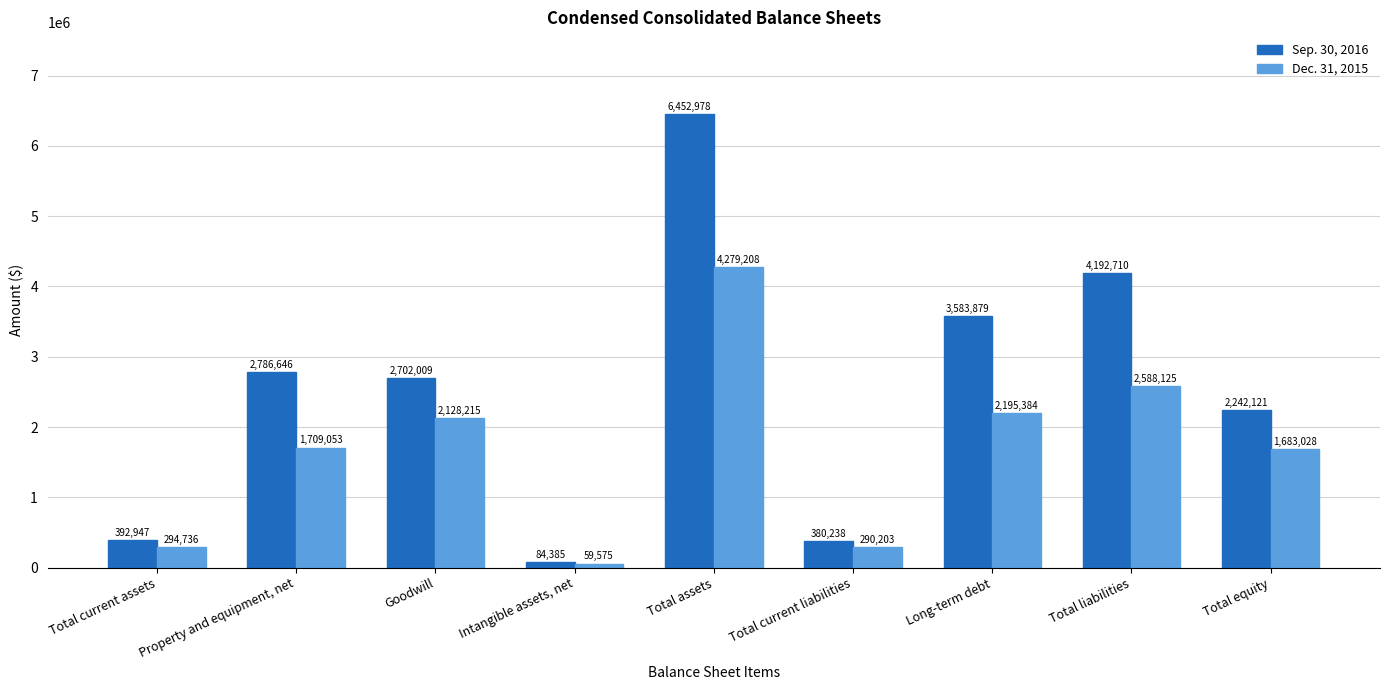

How many groups of bars are there?

9